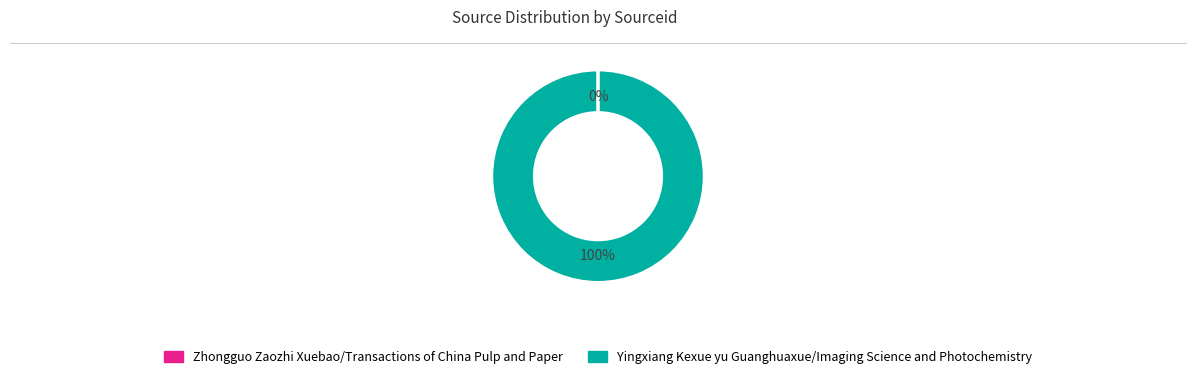

To the nearest percent, what is the average slice percentage?

50%